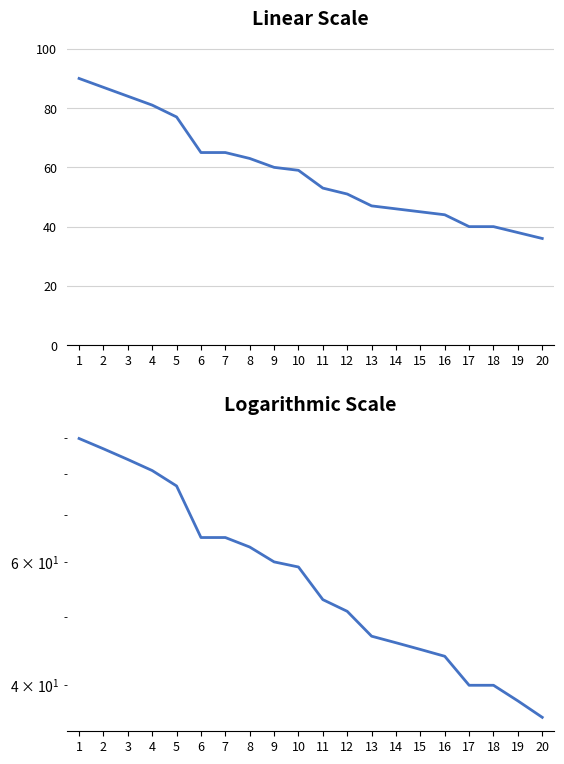

What is the difference between the values at 17 and 14?

6